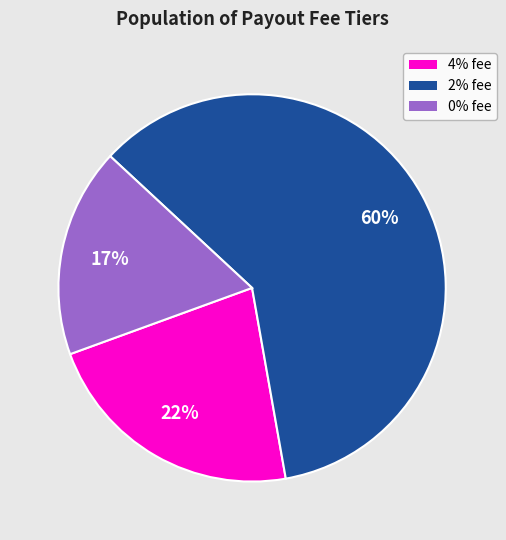

Does any single category account for the majority?

Yes